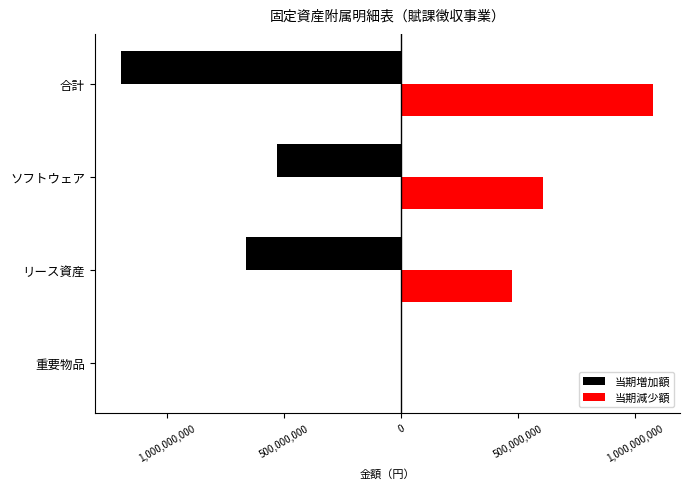

Which series has the largest range (max minus min)?

当期増加額